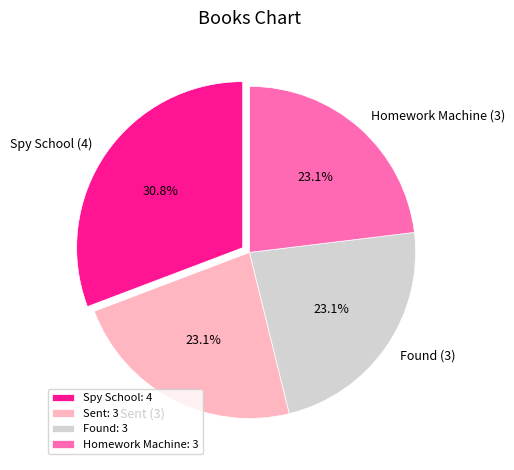

Is the sum of Spy School and Sent greater than half?

Yes